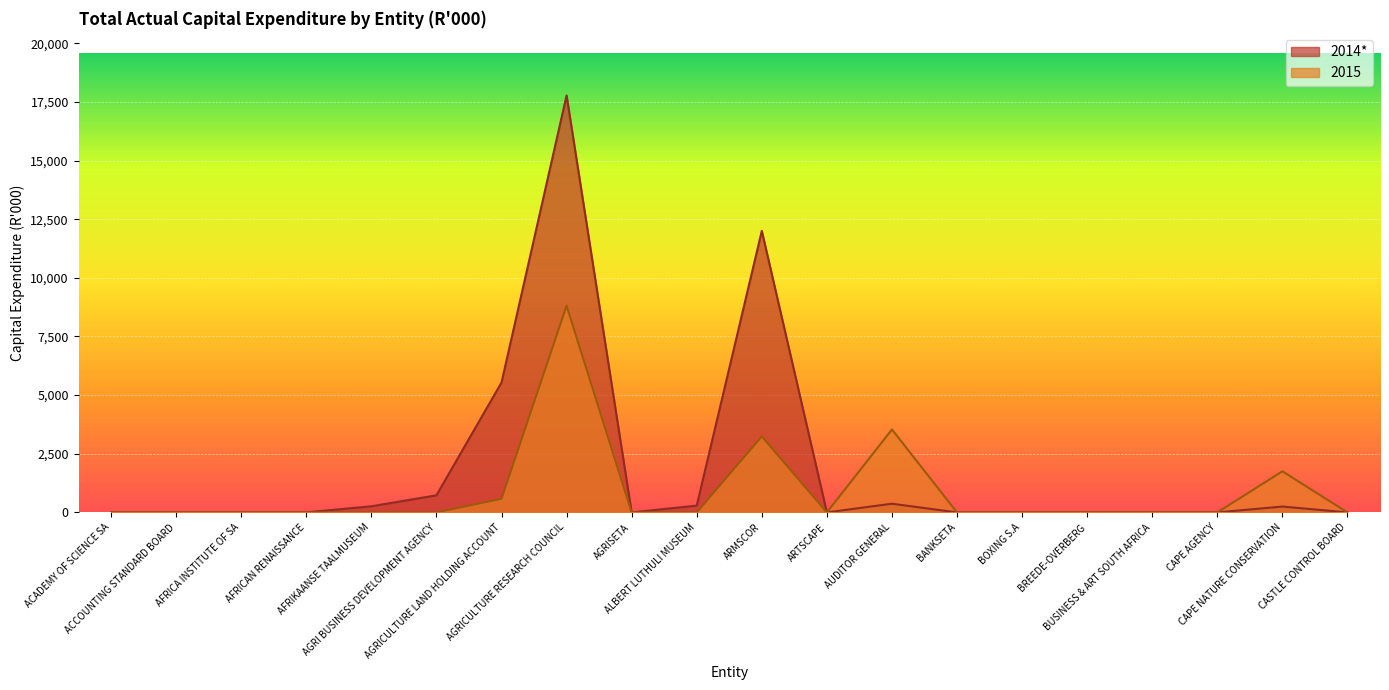

What is the difference between the maximum and minimum values in the 2014* series?

17778